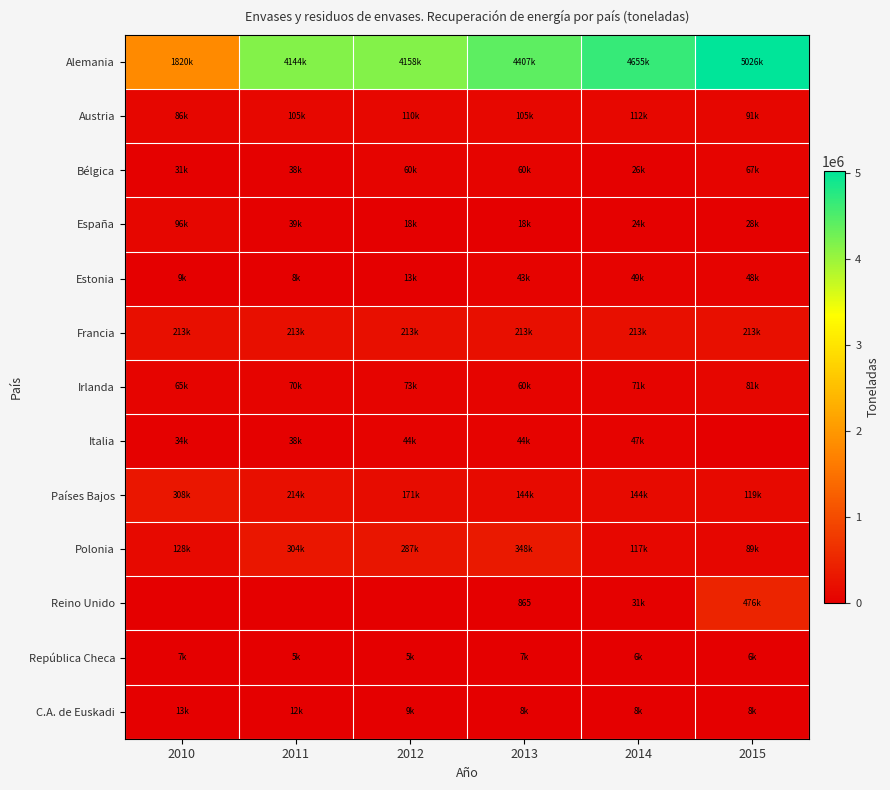

Which label corresponds to the smallest value in the chart?

2015